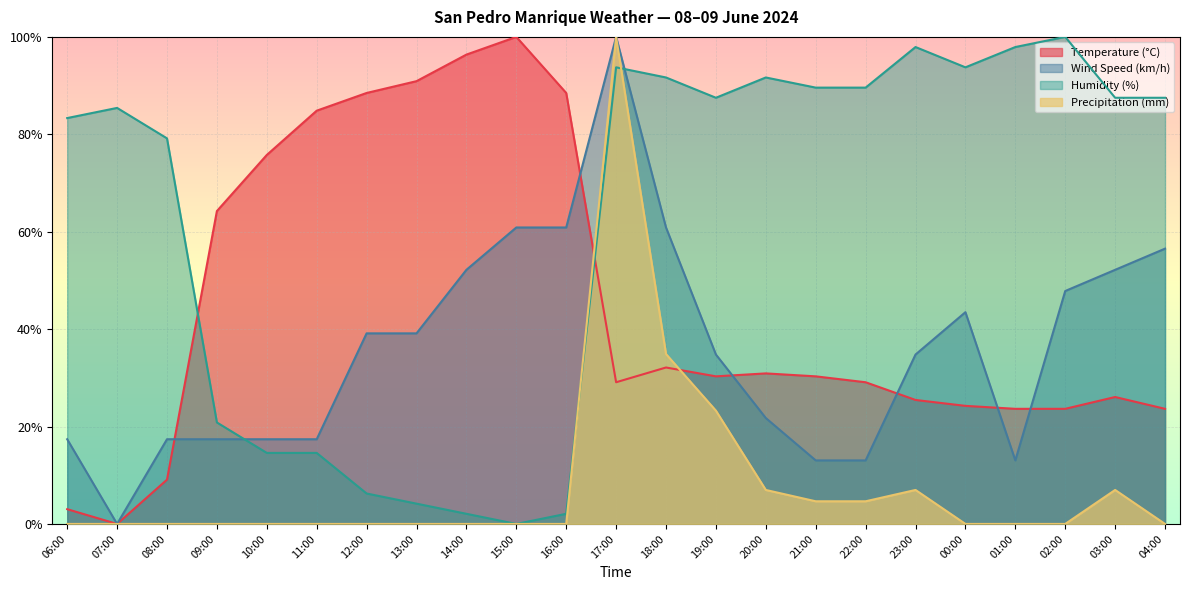

How many intersections are there between Temperature (°C) and Wind Speed (km/h)?

6